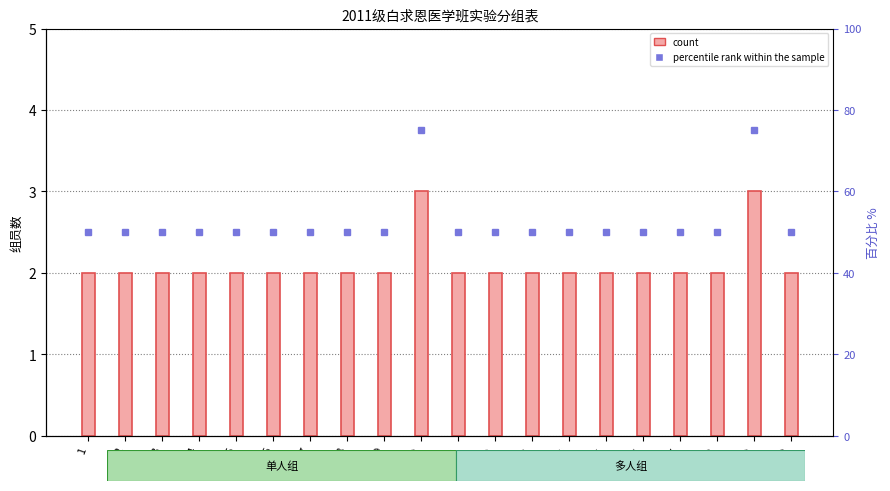

Reading left to right, extract all data points from this chart.

2	2	2	2	2	2	2	2	2	3	2	2	2	2	2	2	2	2	3	2